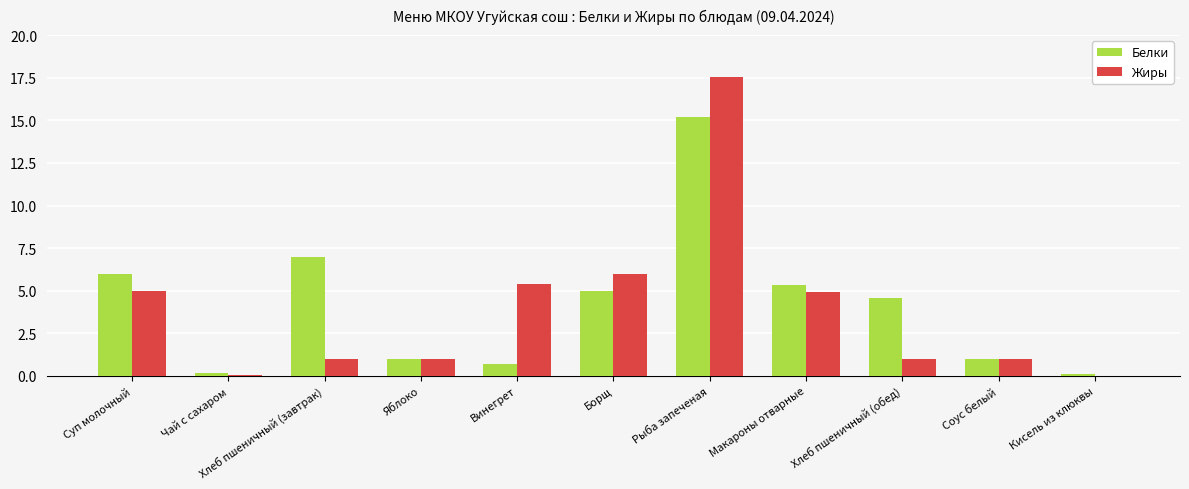

The value of Жиры at Суп молочный is 7.0. True or false?

False